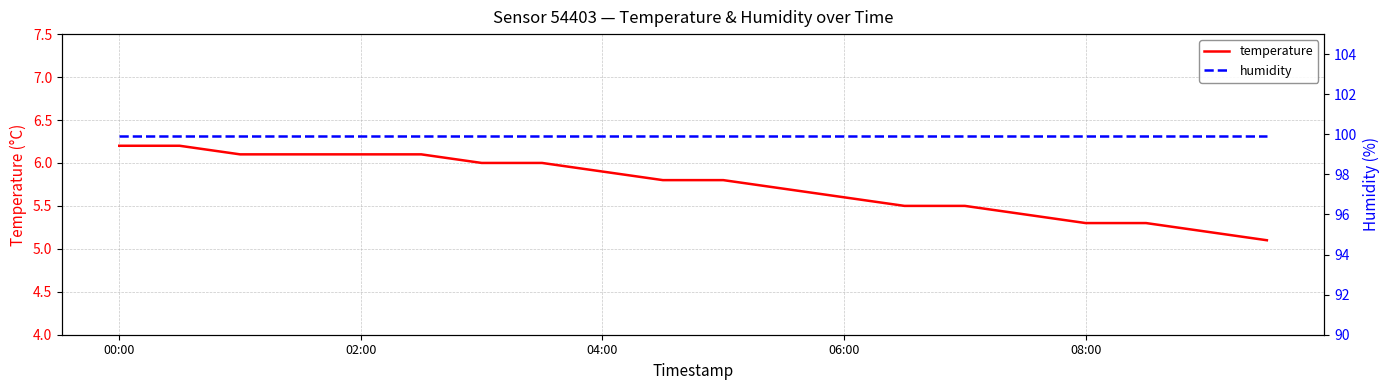

What is the highest value of the humidity series?

99.9